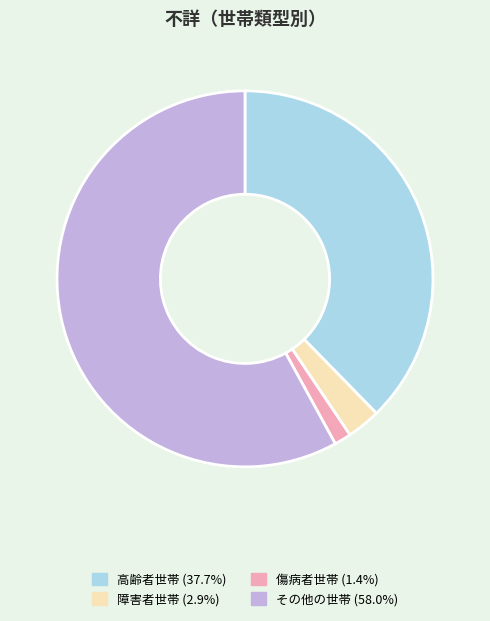

Is there a majority slice in this chart?

Yes